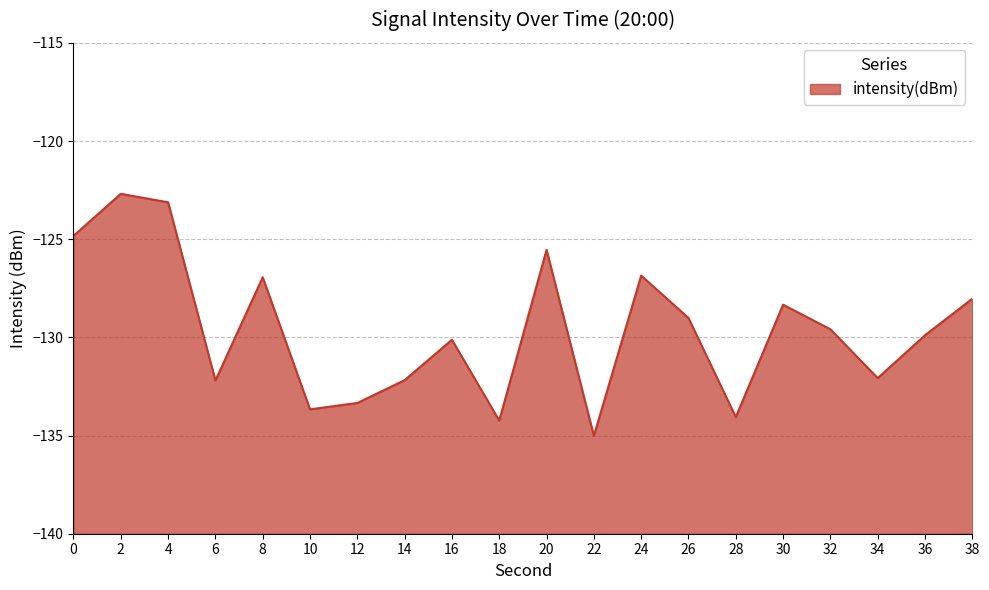

What is the sum of the values at 30 and 12?

-261.7